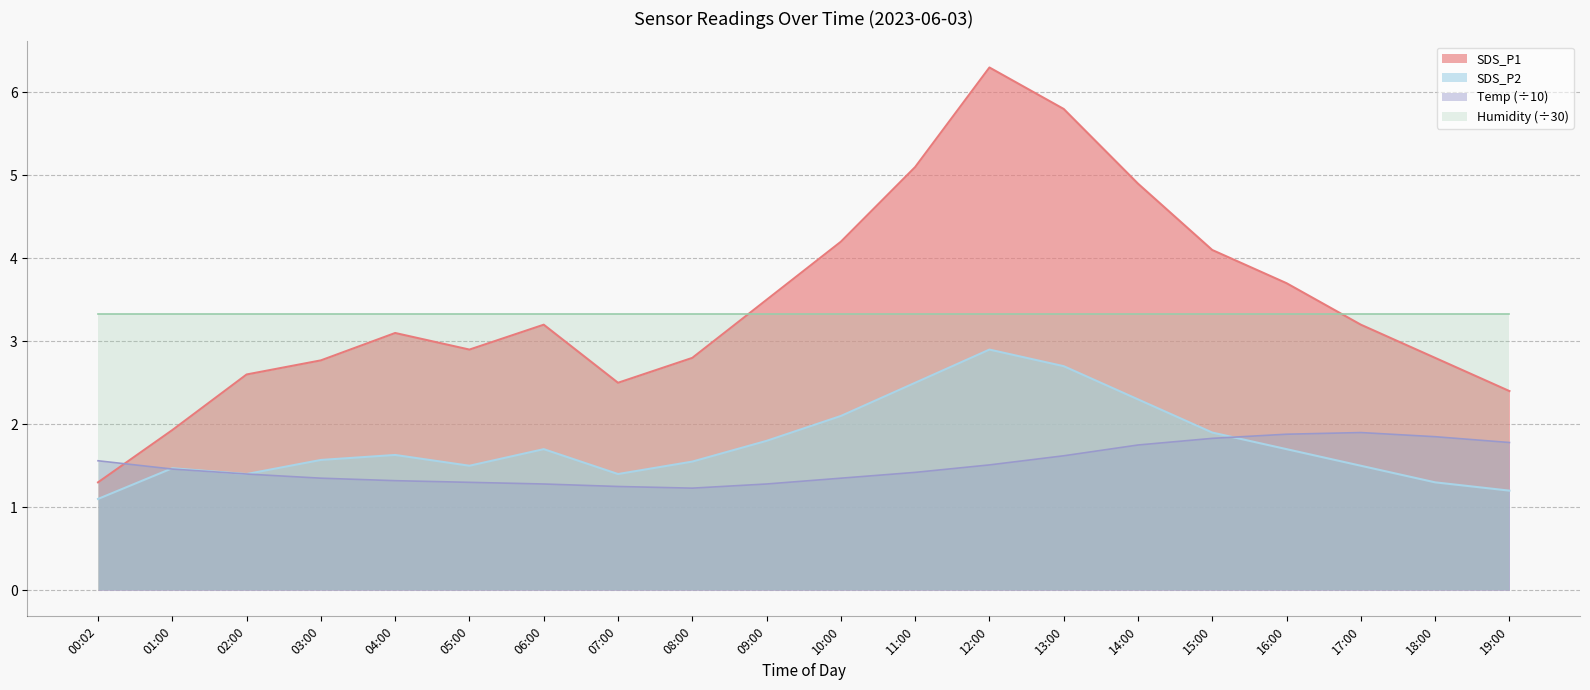

At 10:00, list the series in order from largest to smallest.

SDS_P1, Humidity (÷30), SDS_P2, Temp (÷10)